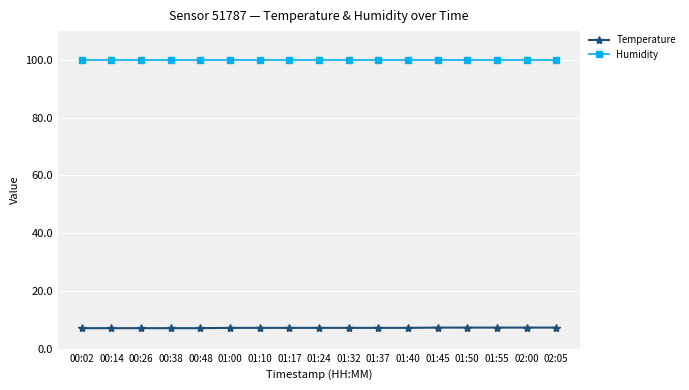

The value of Humidity at 01:37 is 35.4. True or false?

False